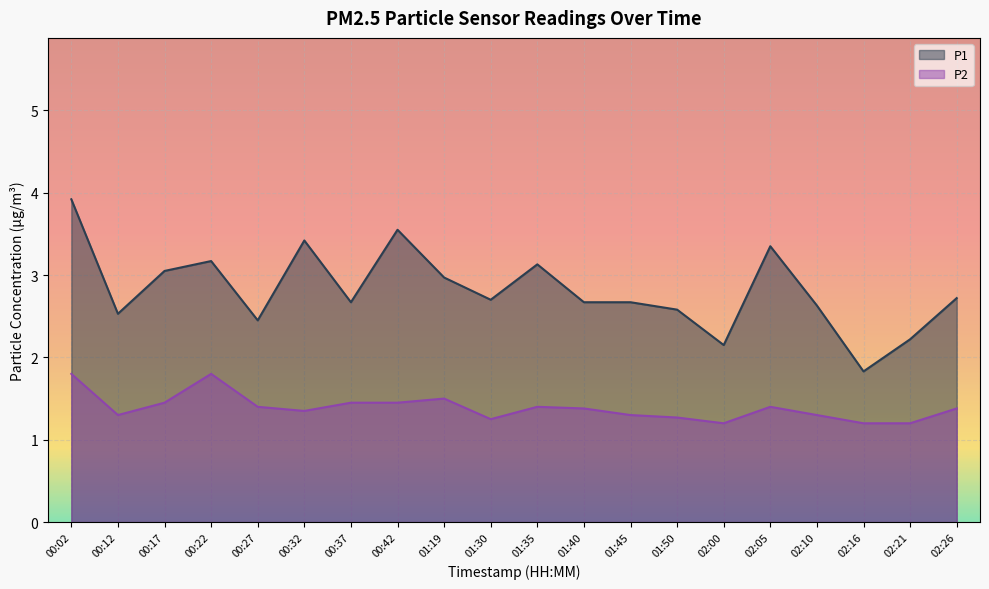

What is the sum of all P1 values?

56.4